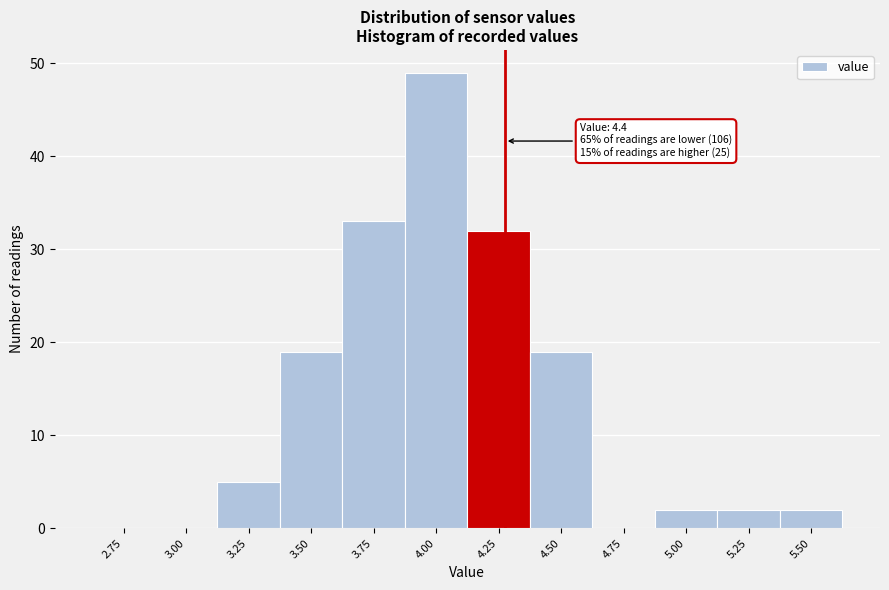

Reading left to right, extract all data points from this chart.

2.75=0	3.00=0	3.25=5	3.50=19	3.75=33	4.00=49	4.25=32	4.50=19	4.75=0	5.00=2	5.25=2	5.50=2